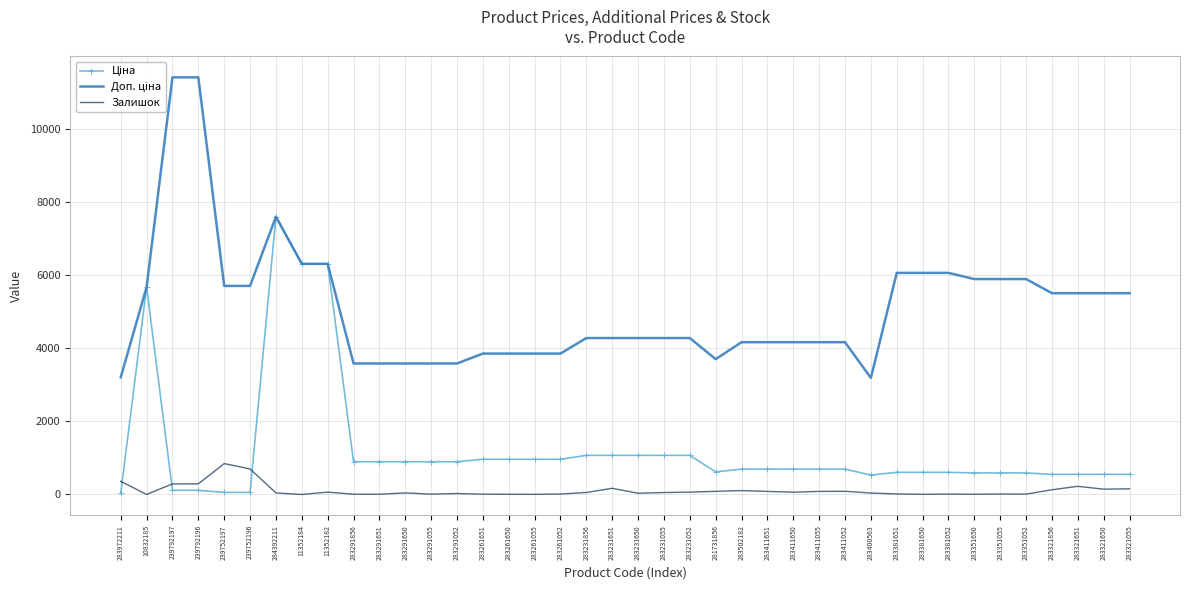

Which series has the largest total across all categories?

Доп. ціна